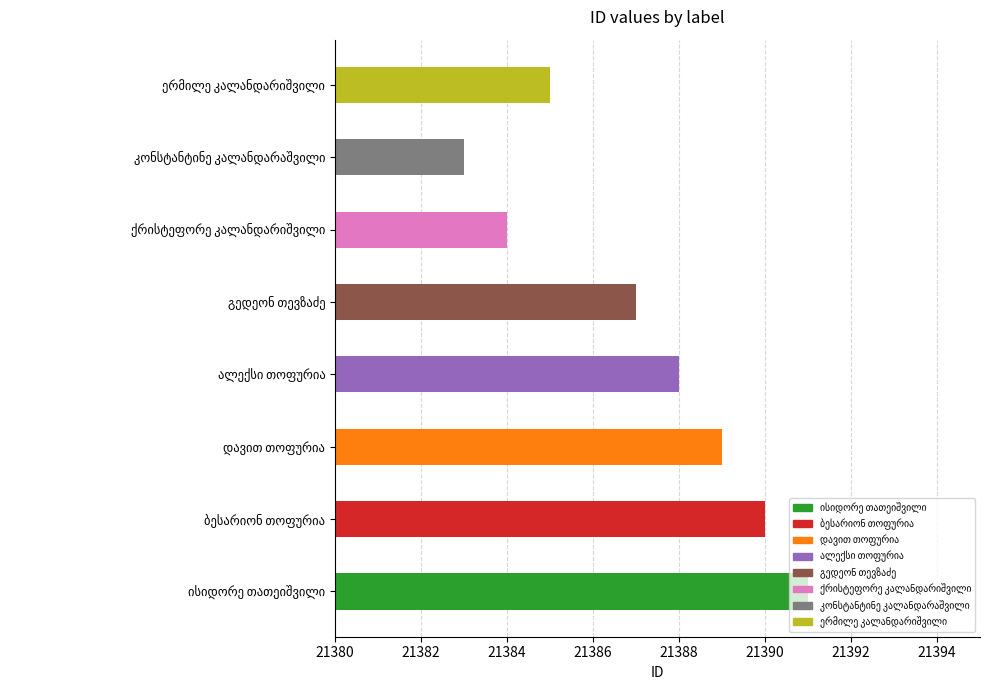

How many bars are there in total?

8